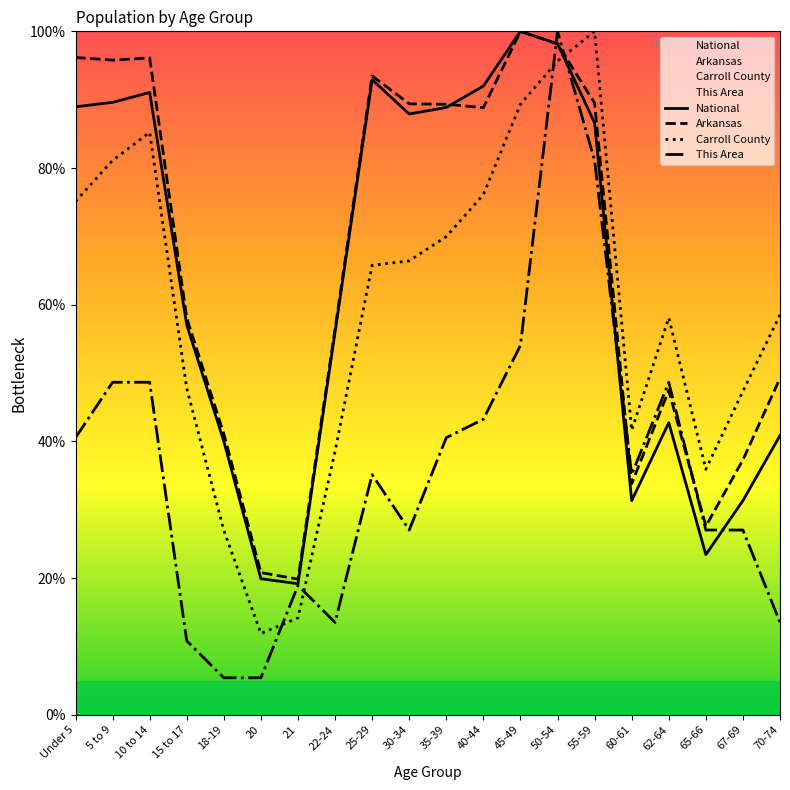

Rank the series at 15 to 17 from highest to lowest value.

Arkansas, National, Carroll County, This Area